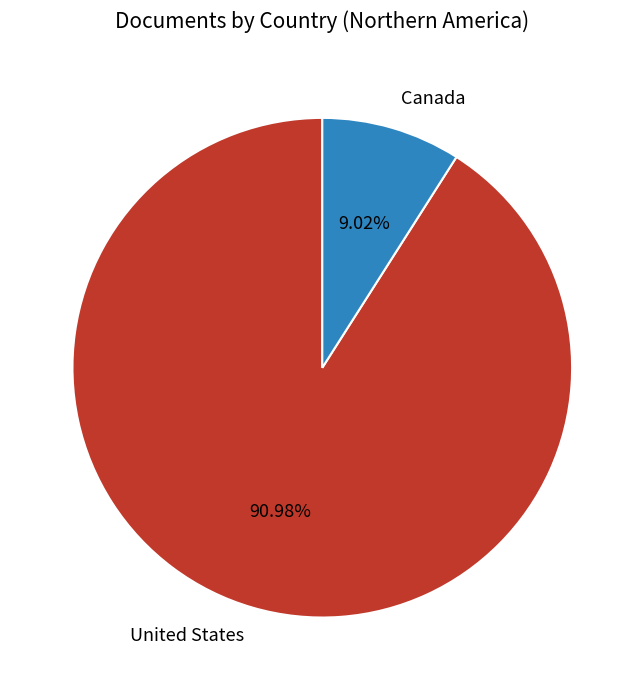

Rank the categories by value from highest to lowest.

United States, Canada